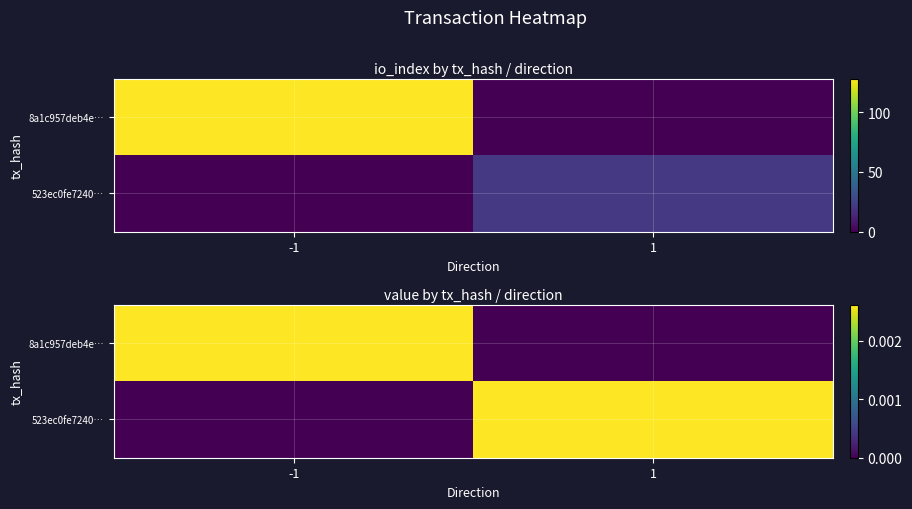

The 8a1c957deb4e… series shows 0.0 at -1. True or false?

True